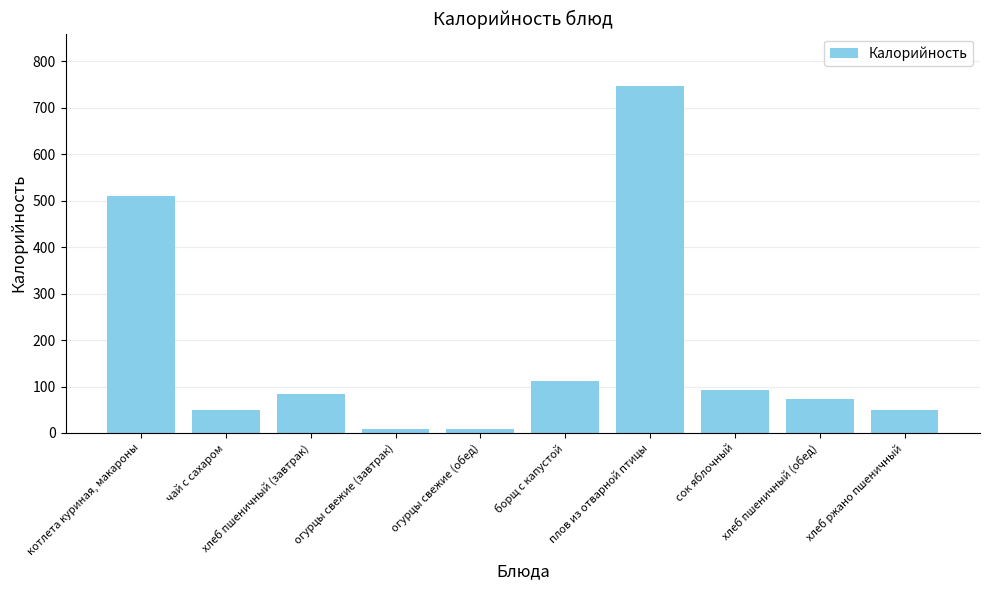

Rank the categories by value from lowest to highest.

огурцы свежие (завтрак), огурцы свежие (обед), чай с сахаром, хлеб ржано пшеничный, хлеб пшеничный (обед), хлеб пшеничный (завтрак), сок яблочный, борщ с капустой, котлета куриная, макароны, плов из отварной птицы